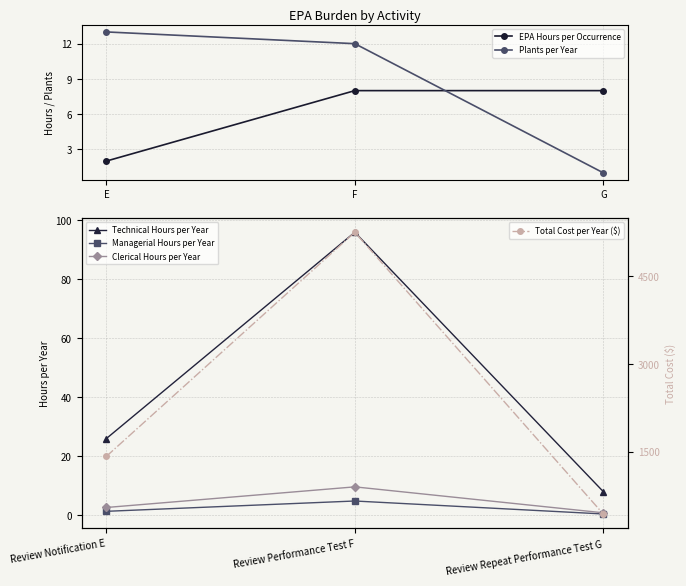

Reading right to left, what are all the values shown in this chart?

EPA Hours per Occurrence: 8.0	8.0	2.0
Plants per Year: 1.0	12.0	13.0
Technical Hours per Year: 8.0	96.0	26.0
Managerial Hours per Year: 0.4	4.8	1.3
Clerical Hours per Year: 0.8	9.6	2.6
Total Cost per Year ($): 437.4	5248.7	1421.5